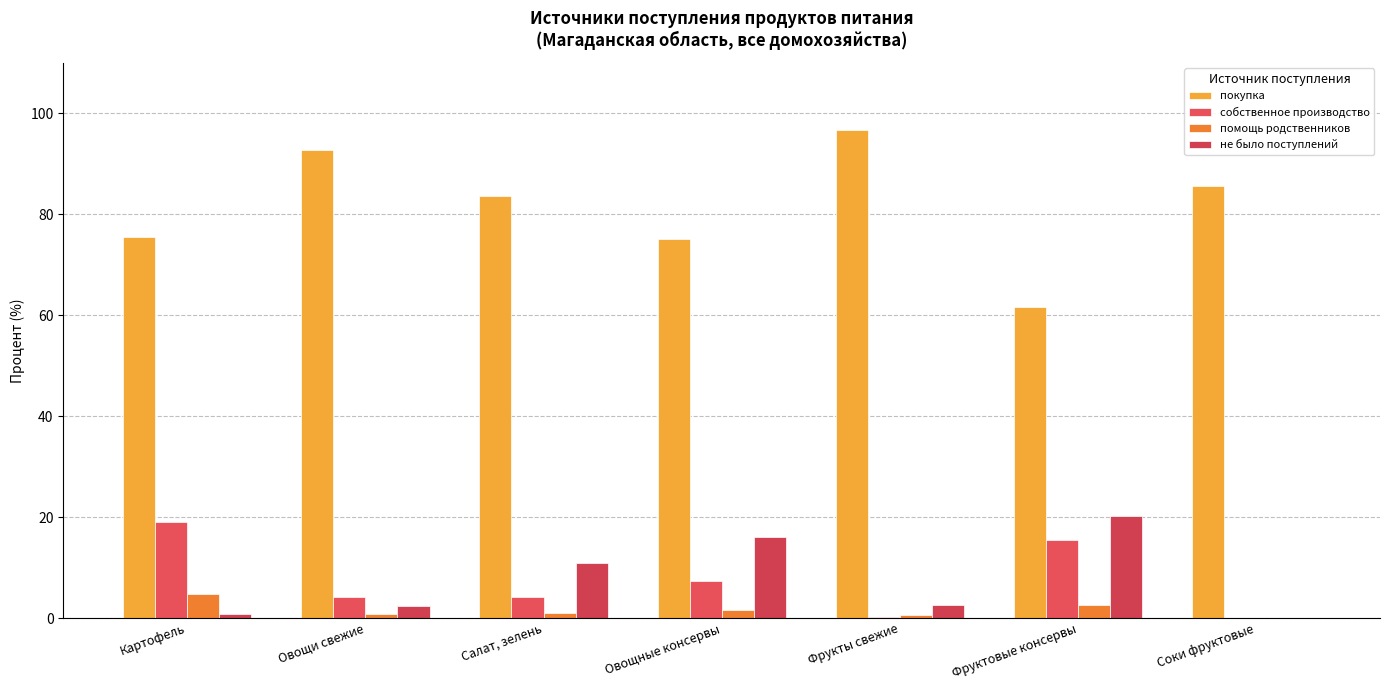

Which series has the widest spread of values?

покупка